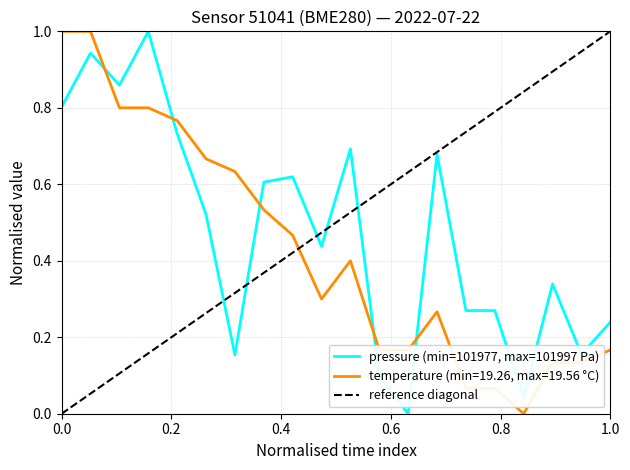

What is the average value of the temperature series?

0.4